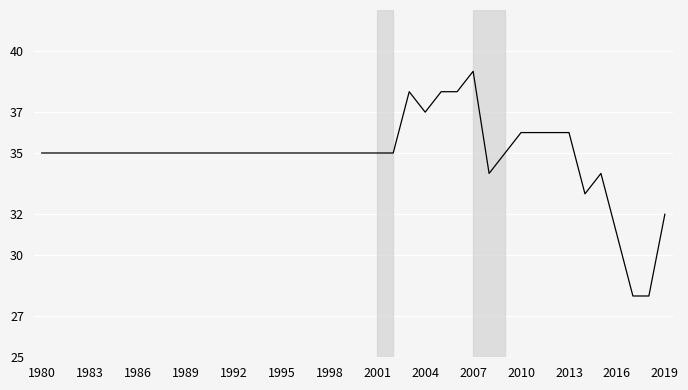

What is the minimum value shown in the chart?

28